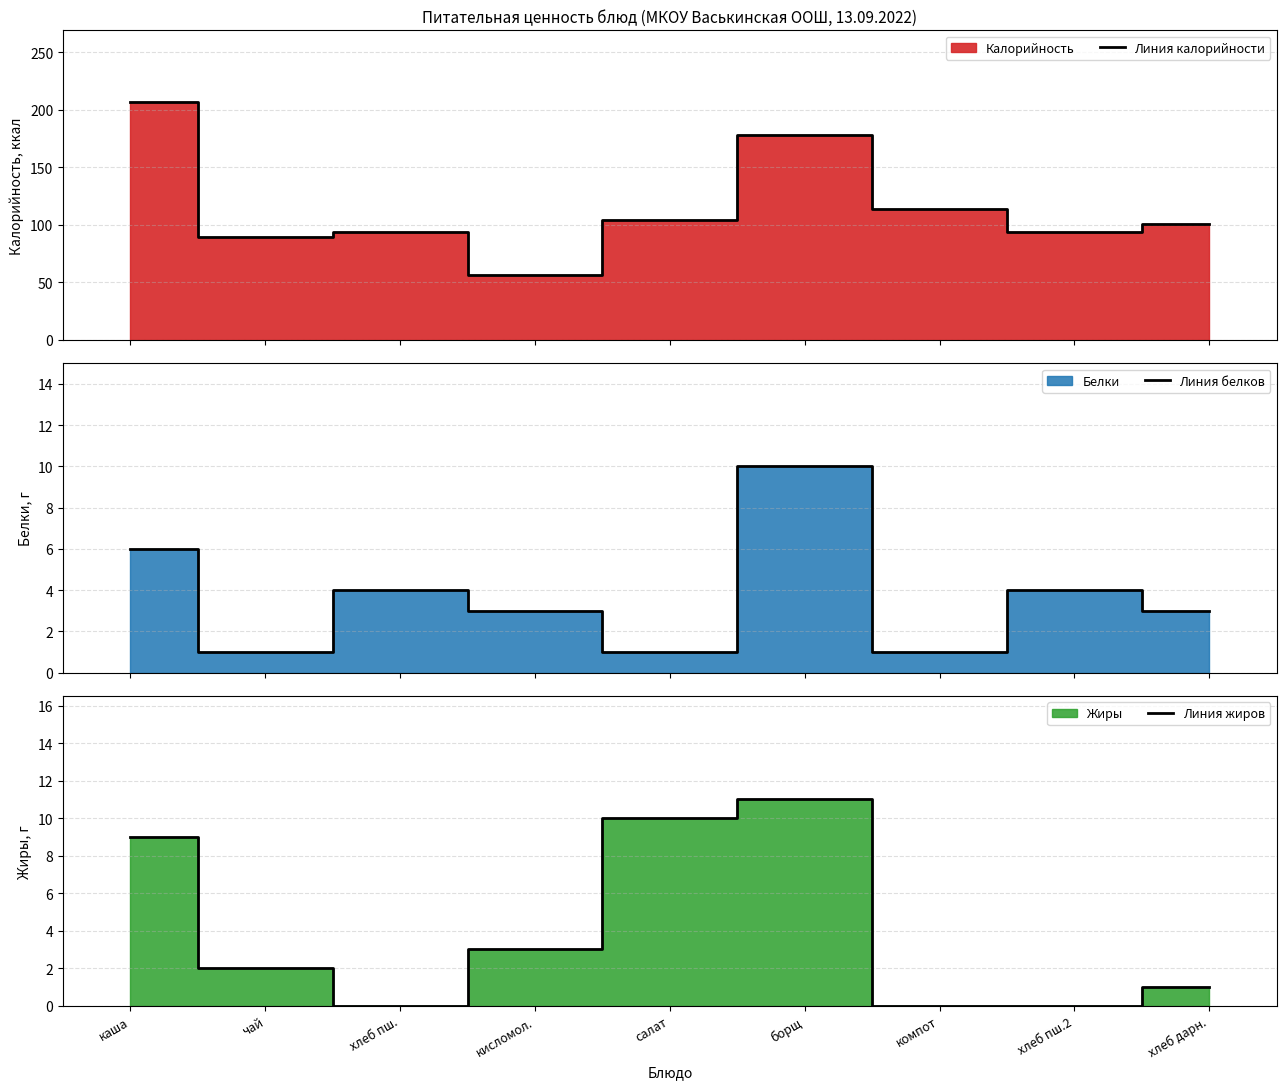

What position from the right is салат?

5